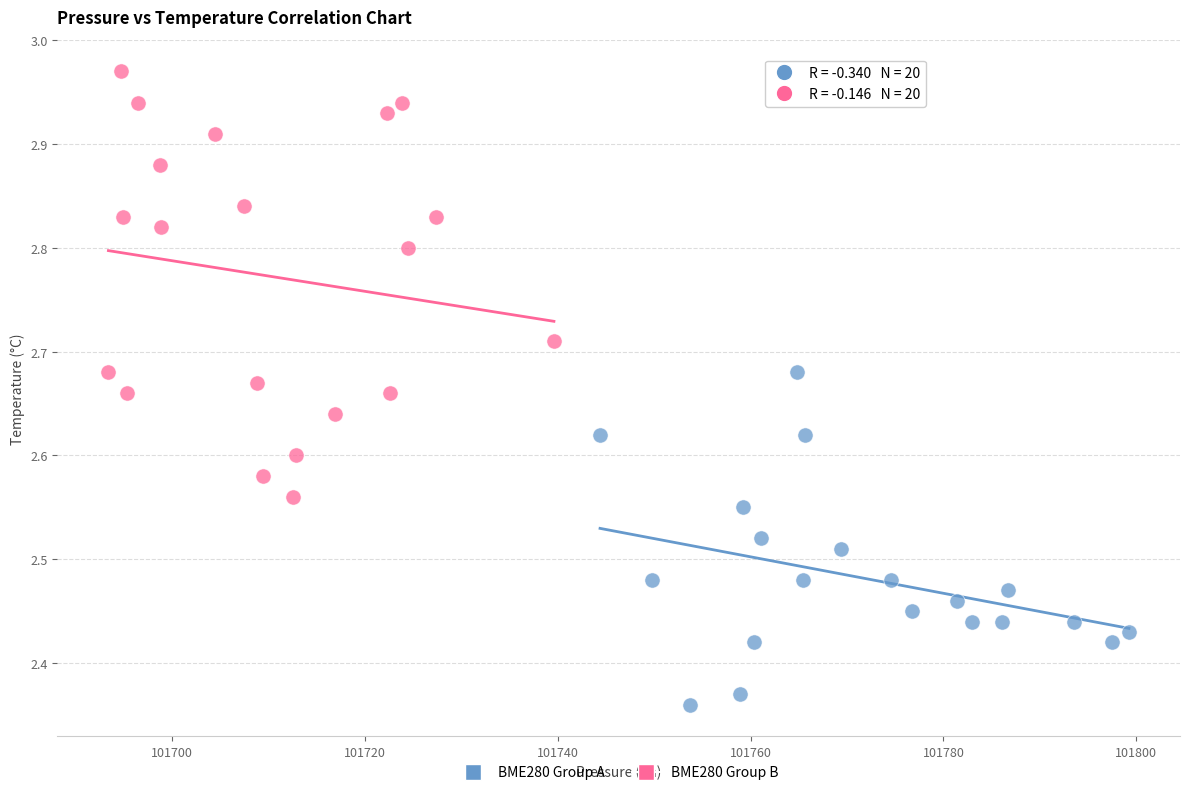

What are all the series names shown in the legend?

BME280 Group A, BME280 Group B